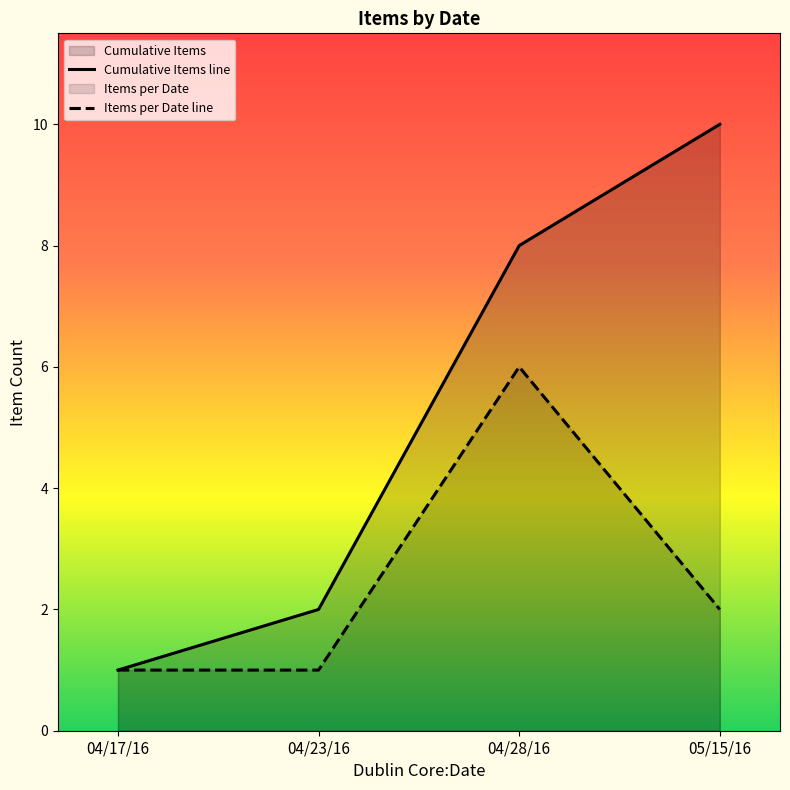

True or false: Cumulative Items line has a value of 8 at 04/28/16.

True